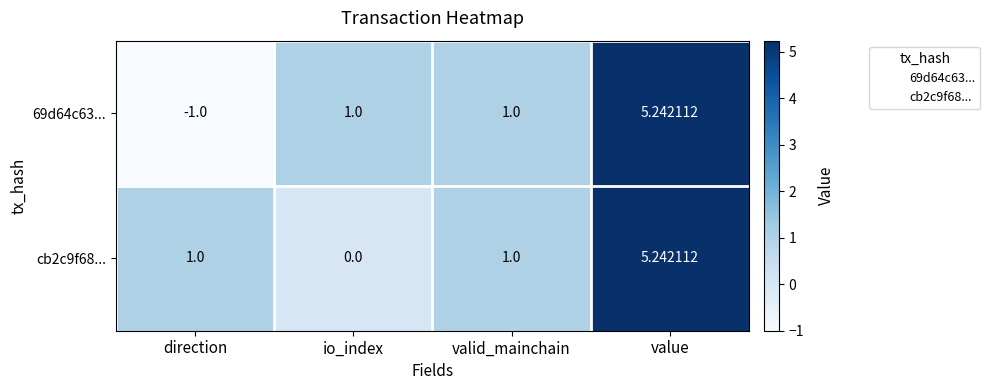

Which label corresponds to the largest value in the chart?

value